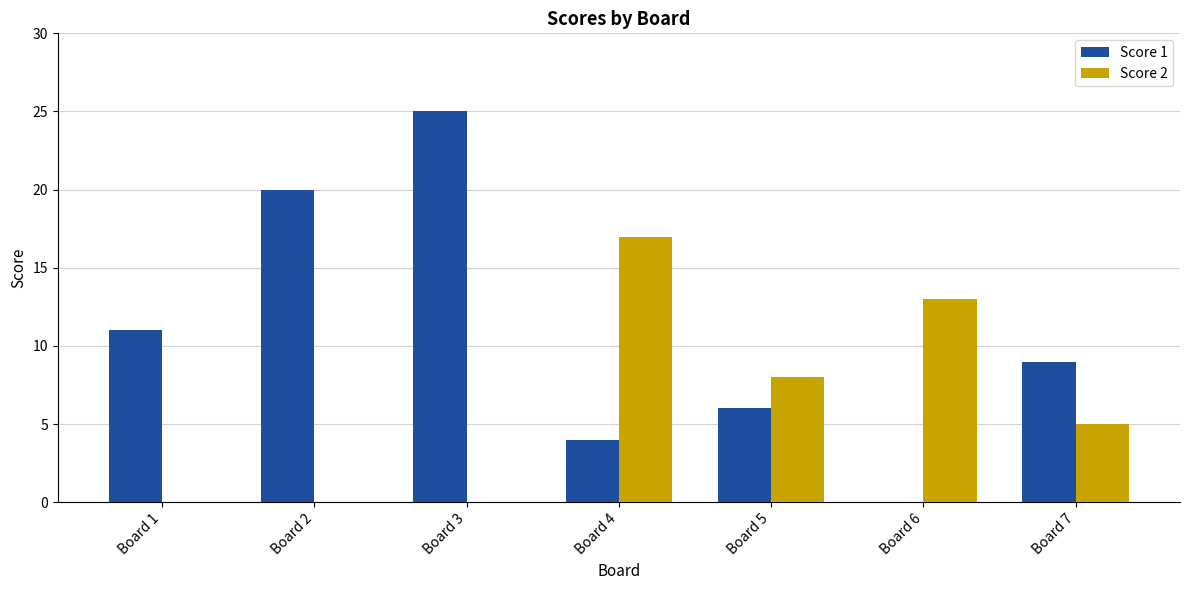

What is the sum of the Score 2 values at Board 4 and Board 7?

22